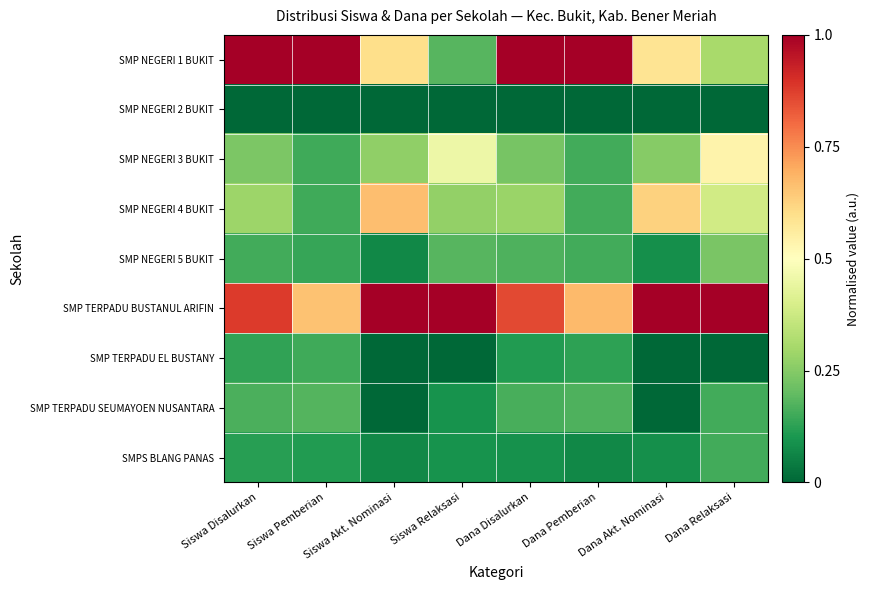

Rank the series by their maximum value, from highest to lowest.

SMP NEGERI 1 BUKIT, SMP TERPADU BUSTANUL ARIFIN, SMP NEGERI 4 BUKIT, SMP NEGERI 3 BUKIT, SMP NEGERI 5 BUKIT, SMP TERPADU SEUMAYOEN NUSANTARA, SMPS BLANG PANAS, SMP TERPADU EL BUSTANY, SMP NEGERI 2 BUKIT